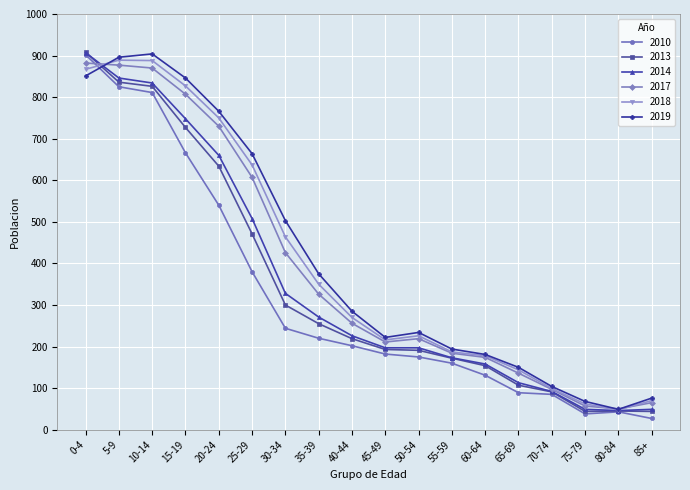

Is the value of 2014 at 20-24 greater than the value of 2017 at 70-74?

Yes